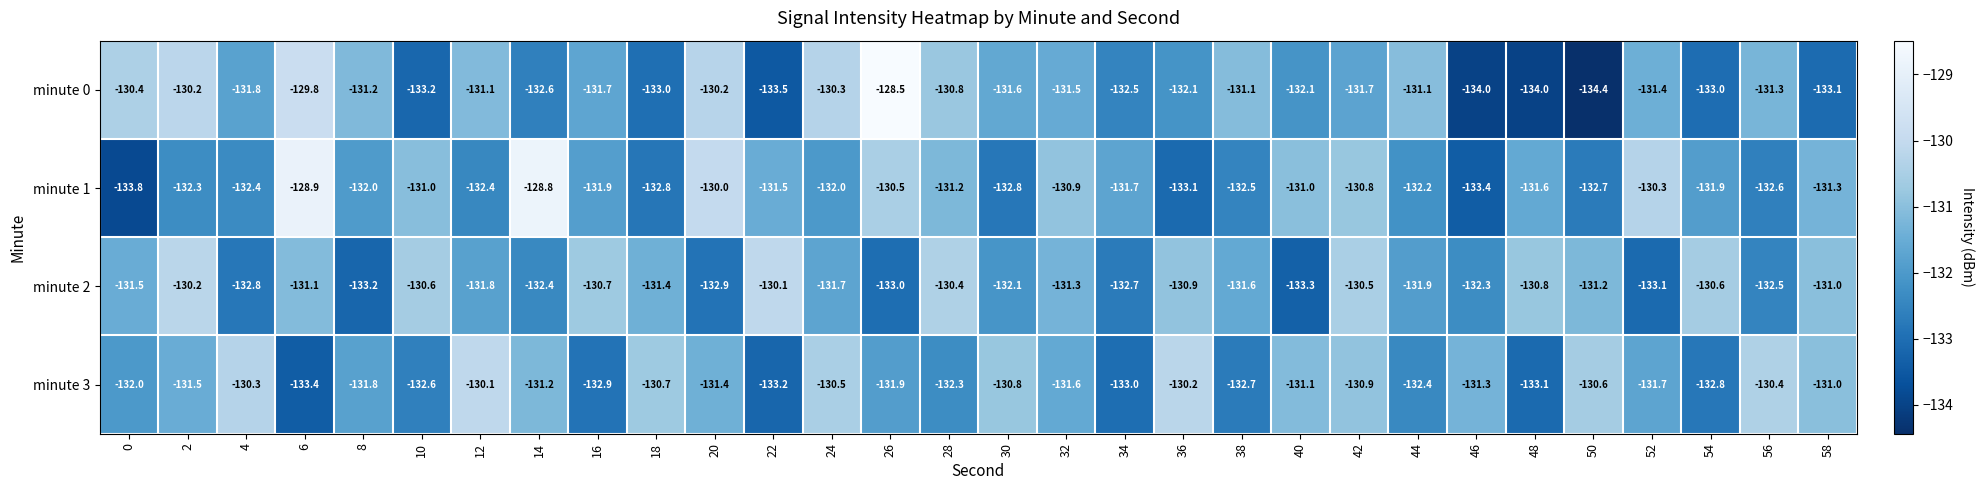

Which series has the widest spread of values?

minute 0